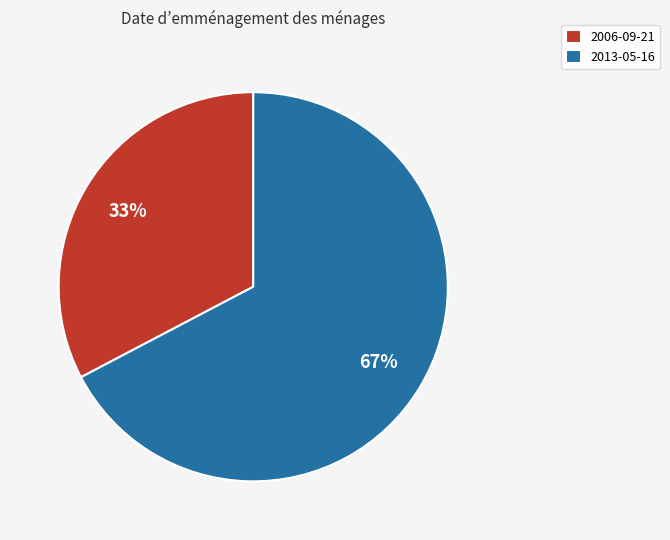

Combined, do 2006-09-21 and 2013-05-16 account for over 50%?

Yes